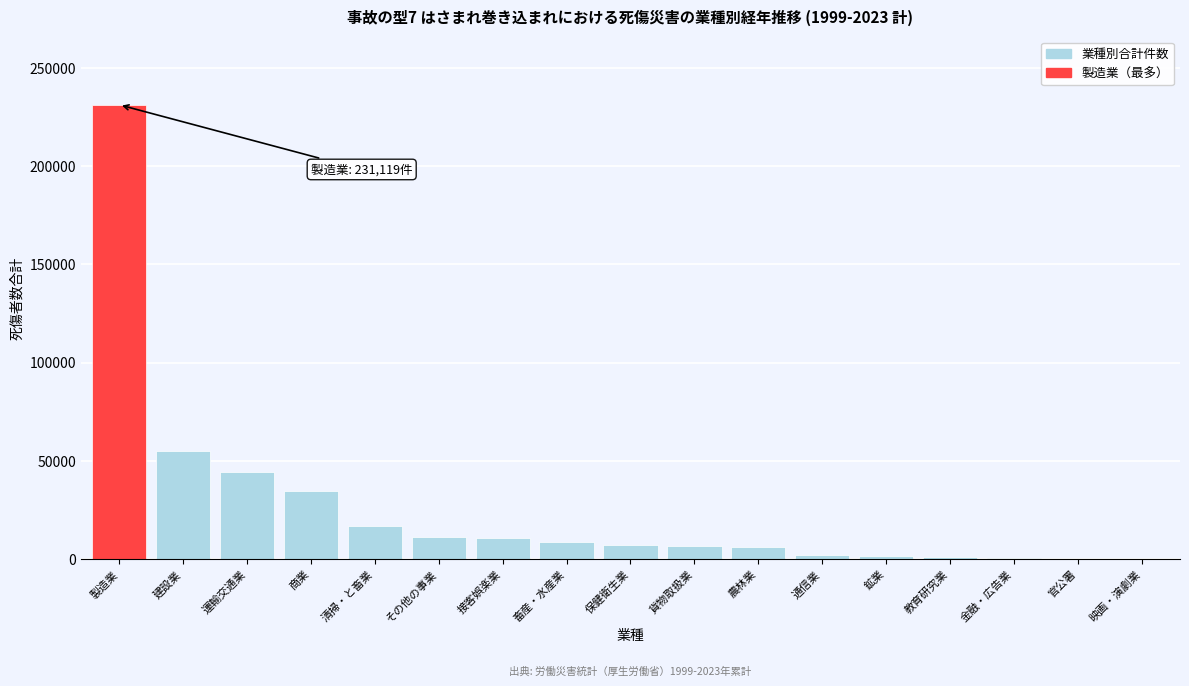

What is the approximate value at 畜産・水産業?

8548